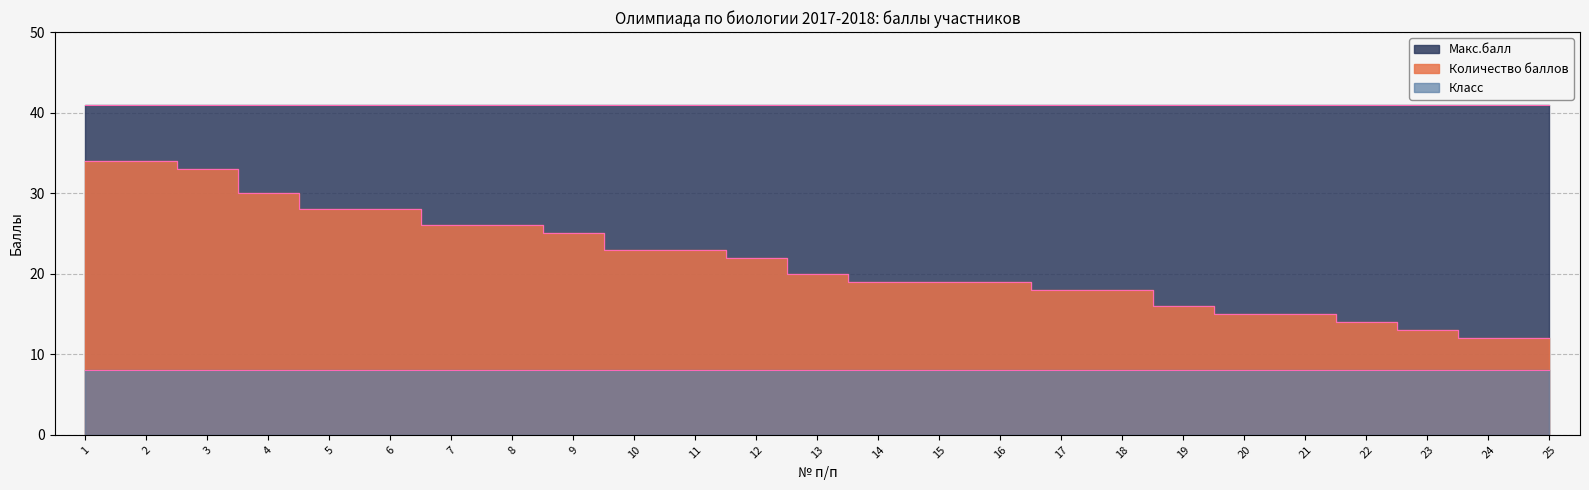

The value of Макс.балл at 12 is 55. True or false?

False